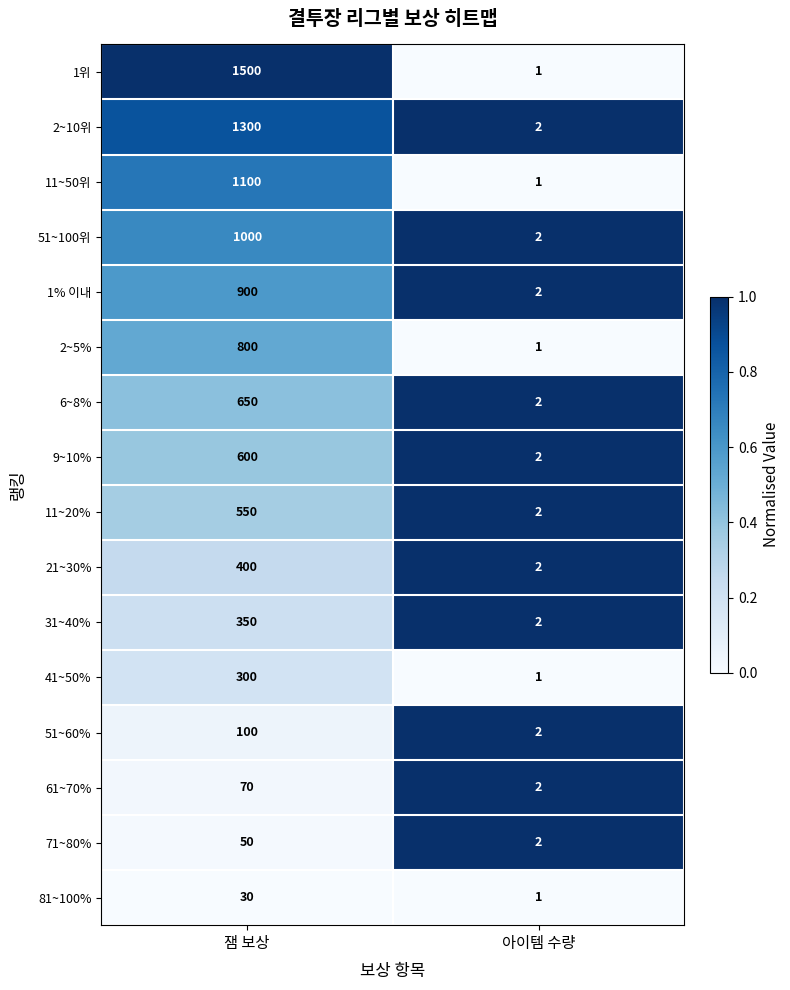

Which label corresponds to the smallest value in the chart?

아이템 수량